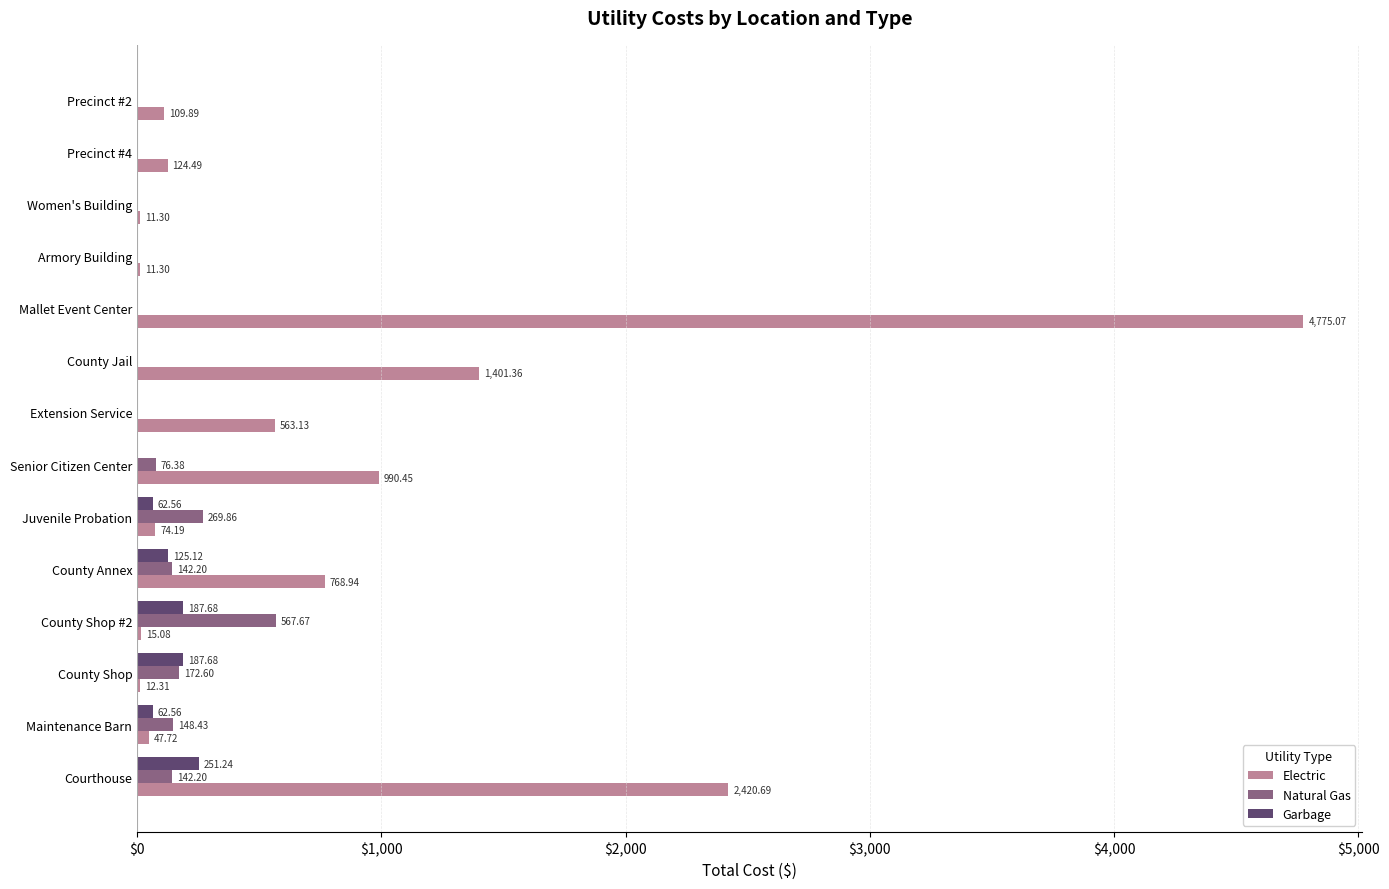

Count the number of data series in this chart.

3